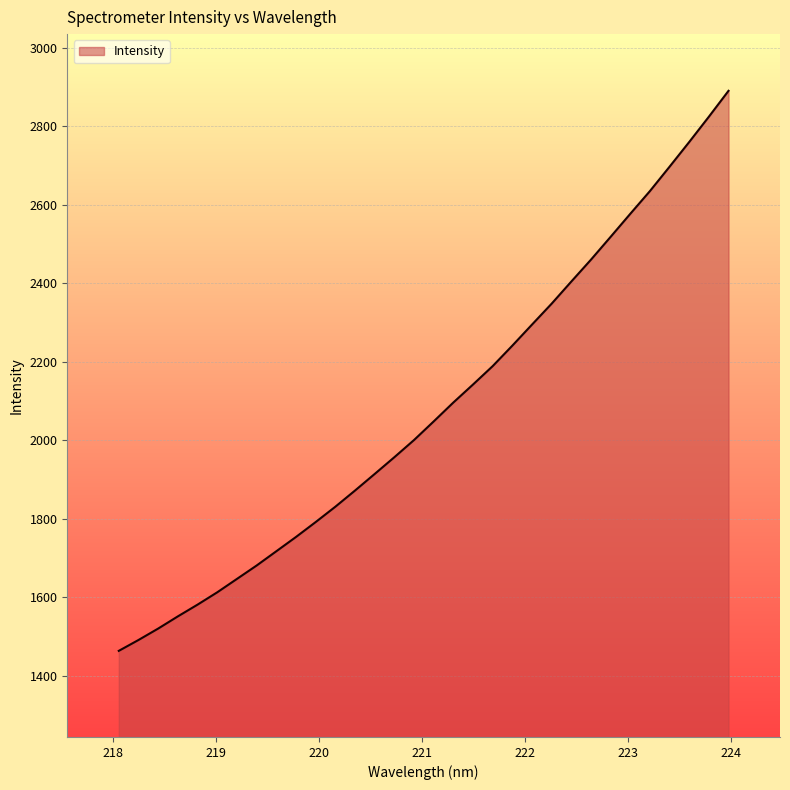

What is the smallest value displayed?

1463.0